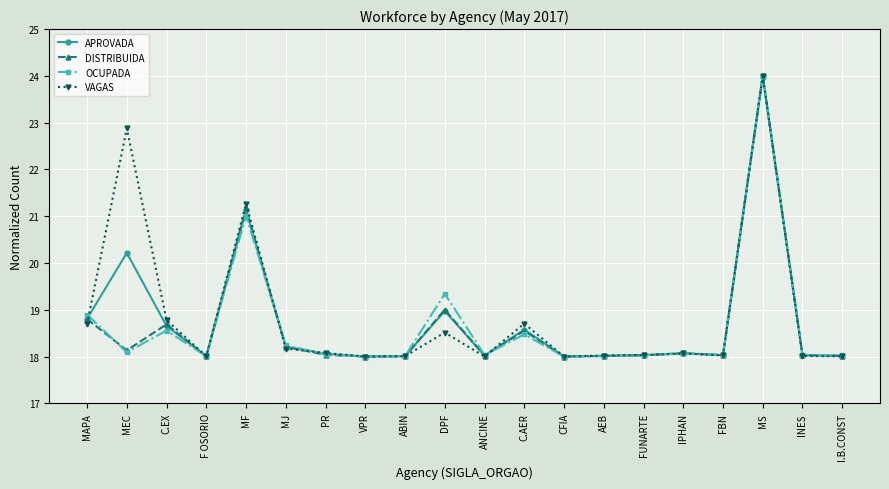

Does the chart have visible grid lines?

Yes